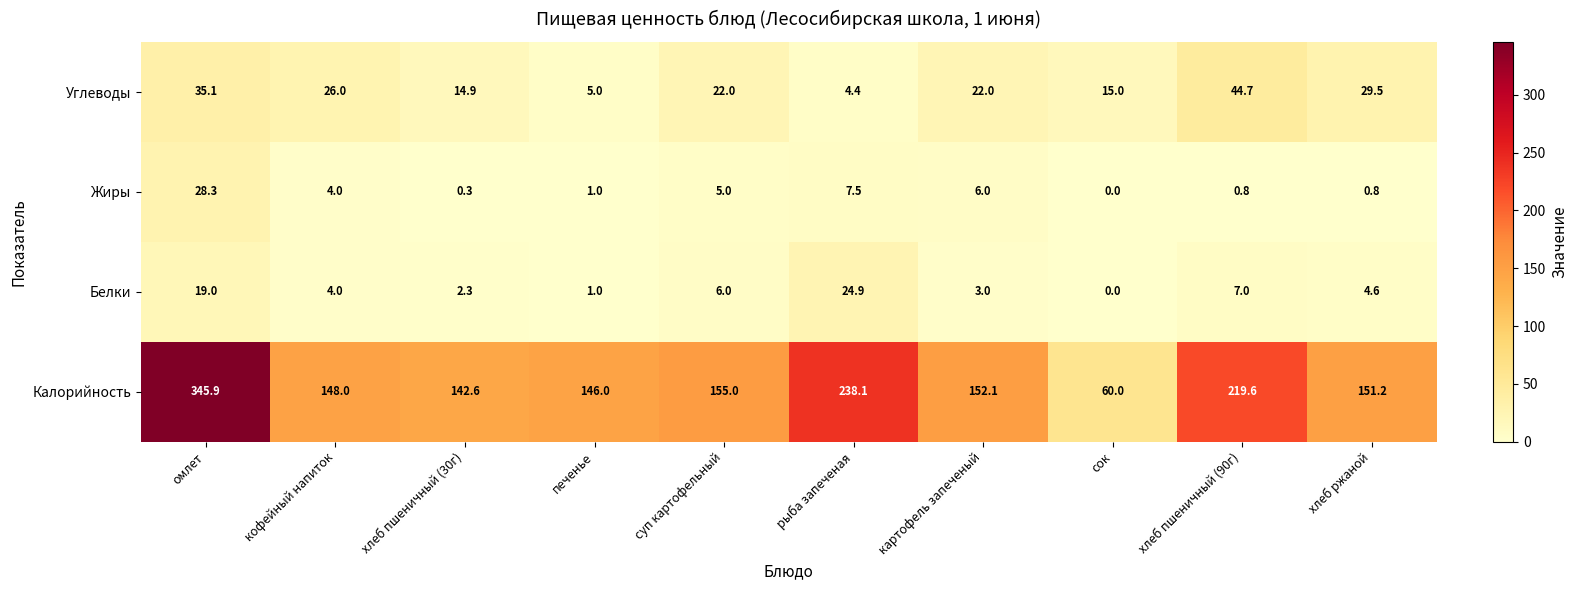

How many distinct data groups are displayed?

4